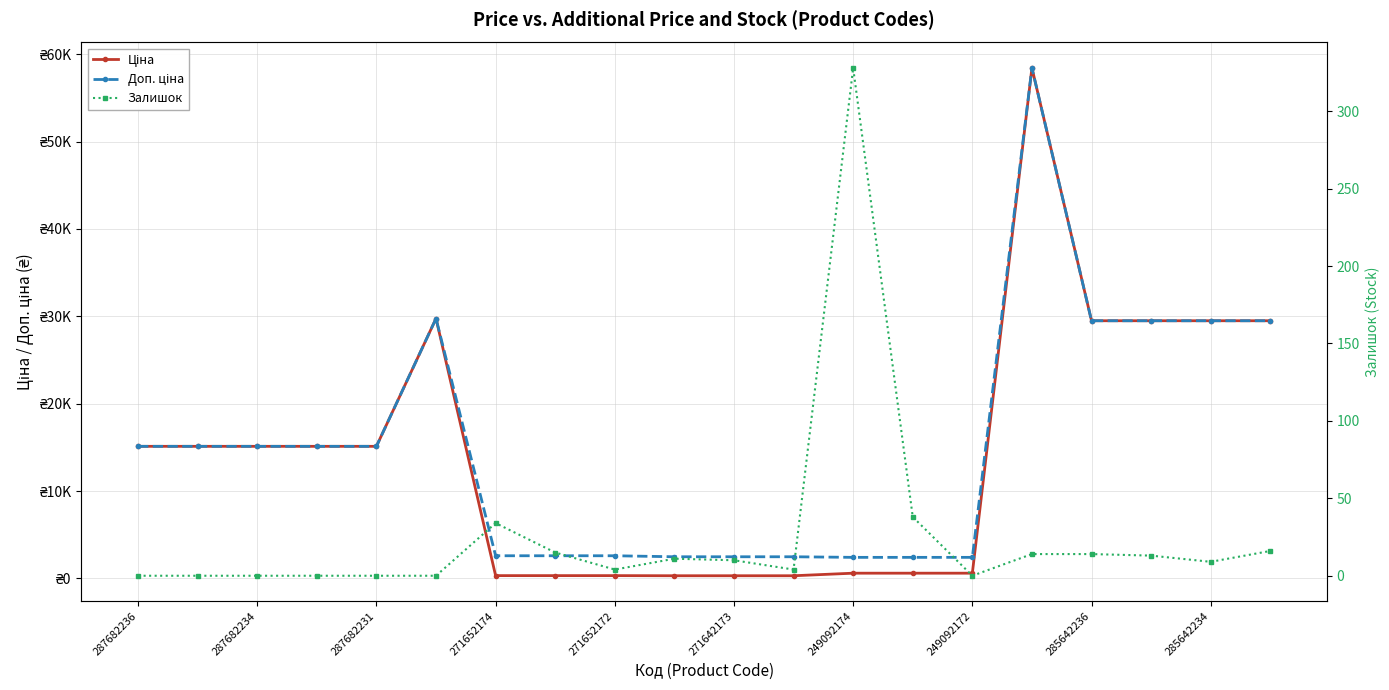

True or false: Доп. ціна and Залишок cross at least once.

False